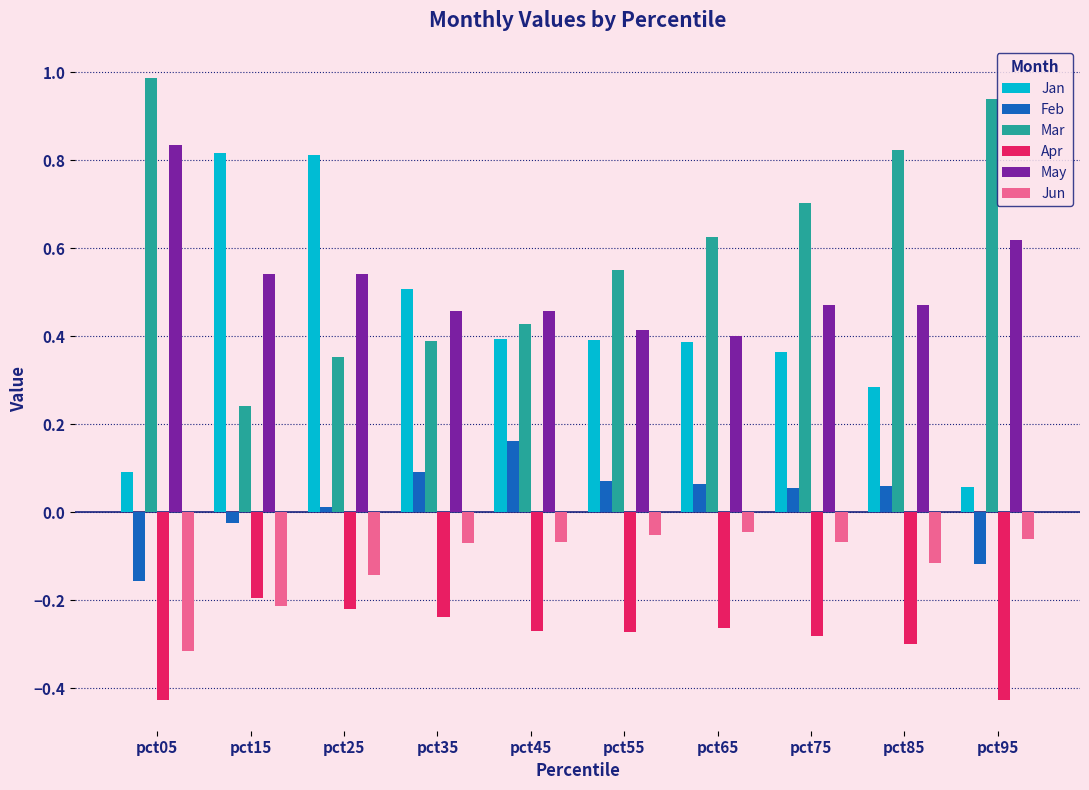

Which category has the lowest value in the Mar series?

pct15